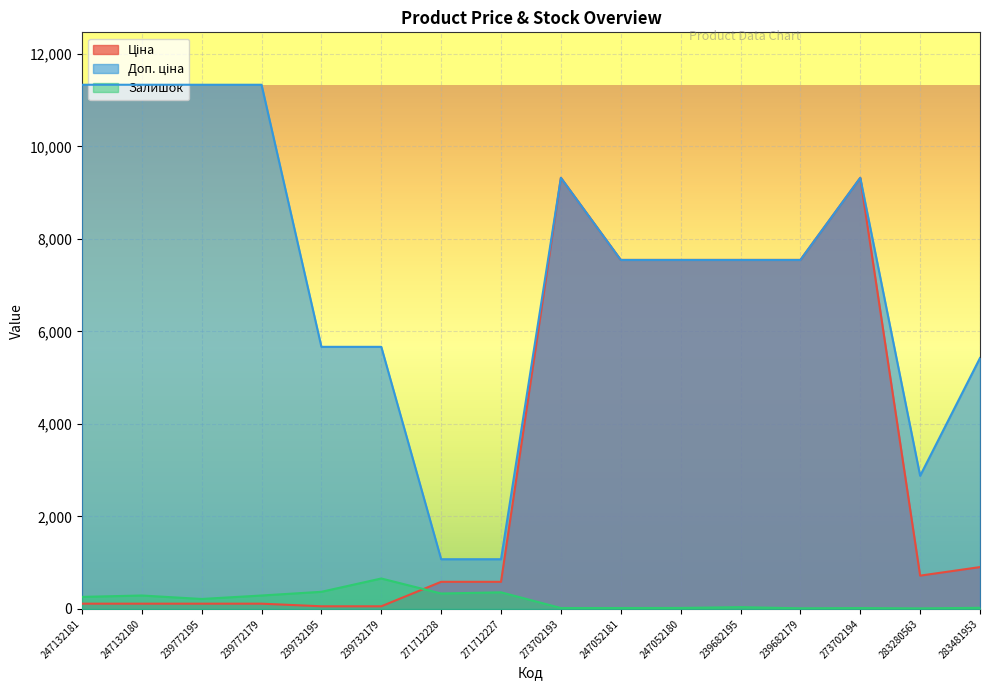

At how many categories does at least one series exceed 5511?

12